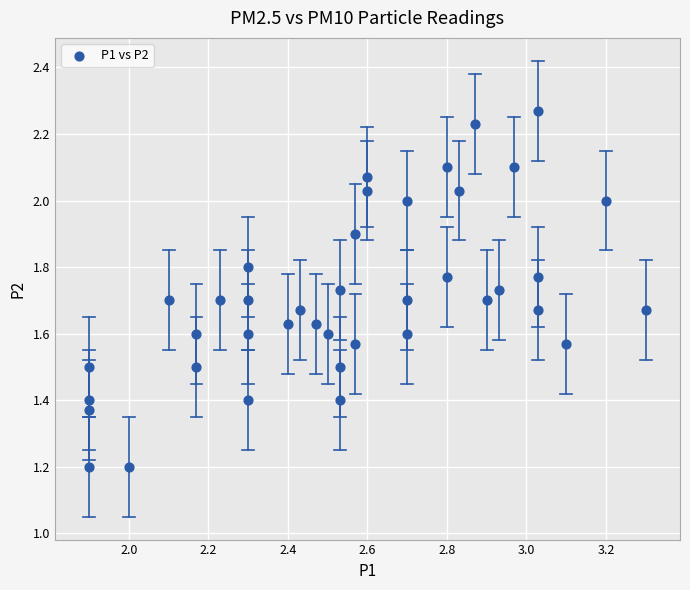

What is the range of Y values (max minus min)?

1.1